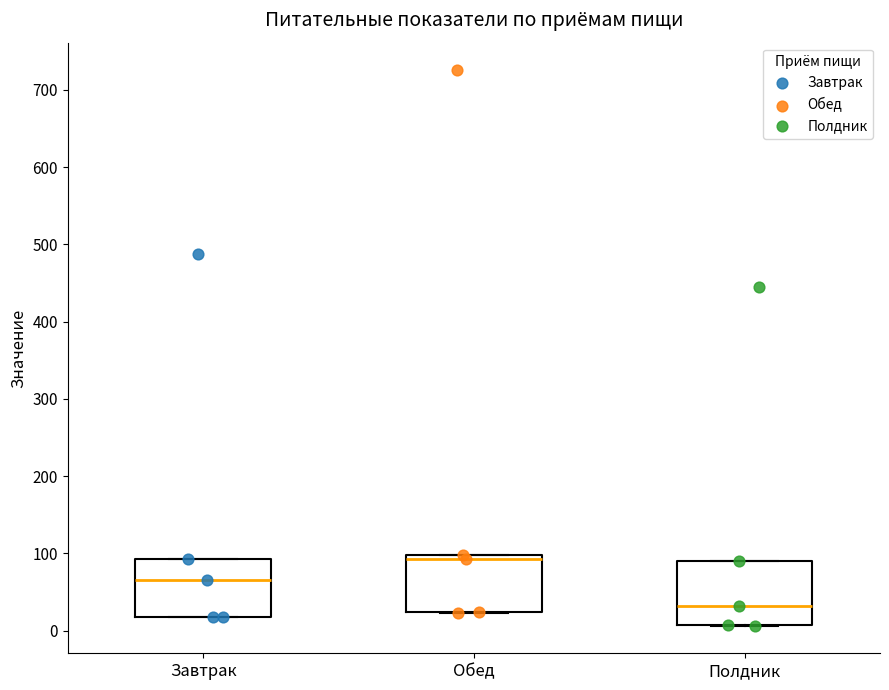

Where is the lower edge of the box for Полдник on the y-axis? The values are not printed on the chart, so give them approximately, as read against the axis.

10